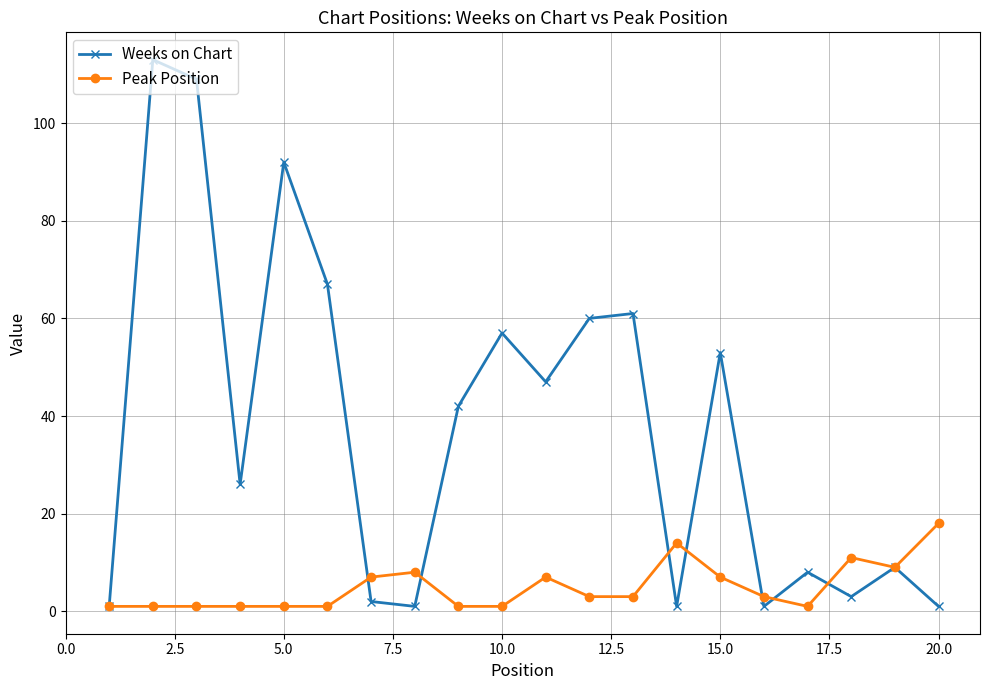

What is the difference between the maximum and minimum values in the Peak Position series?

17